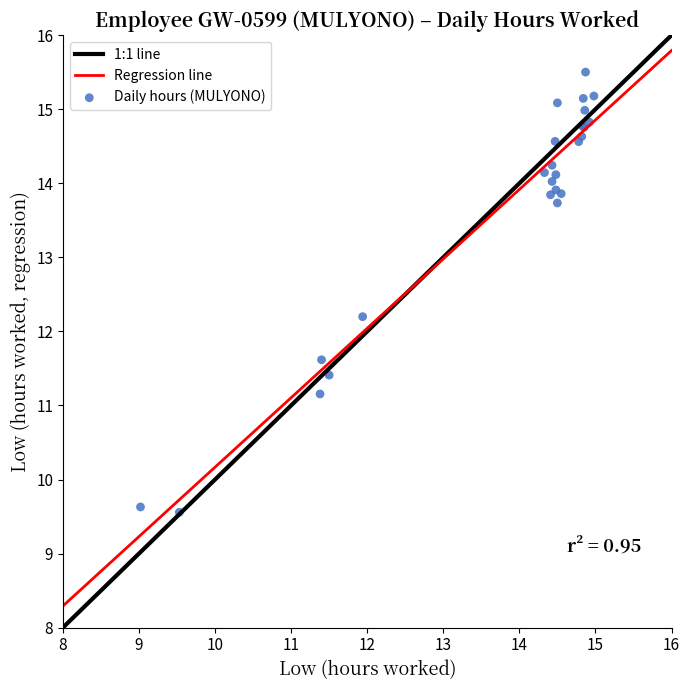

What Y value in the scatter plot is closest to 12?

12.2